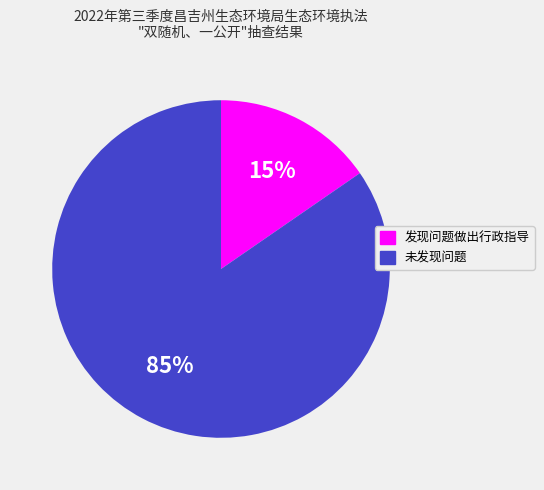

What is the majority slice?

未发现问题